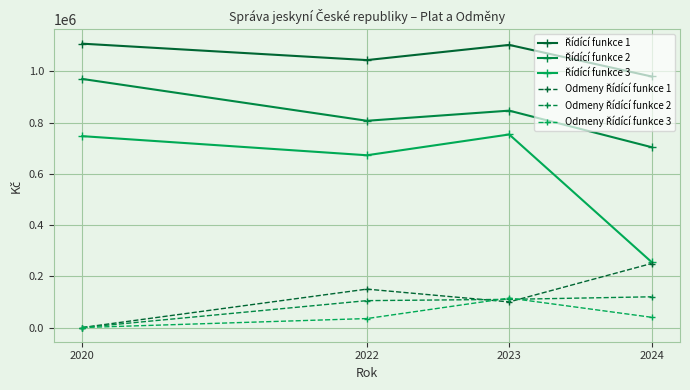

Count the number of data series in this chart.

6